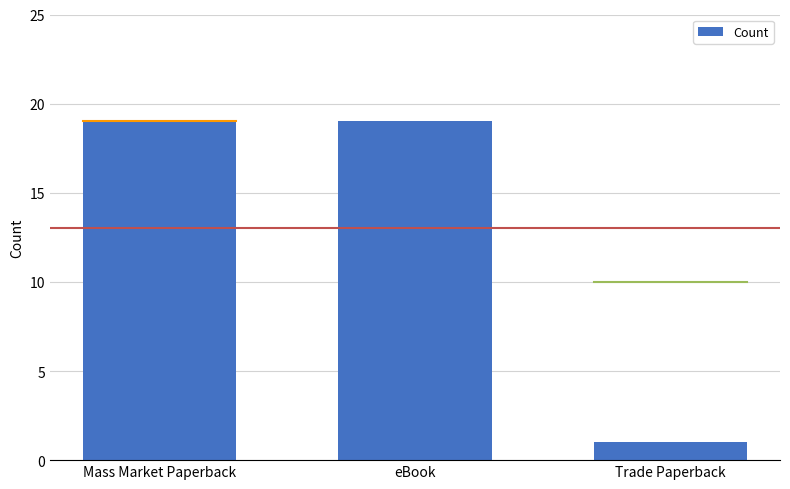

Reading right to left, transcribe all the data shown in this chart.

Trade Paperback=1	eBook=19	Mass Market Paperback=19